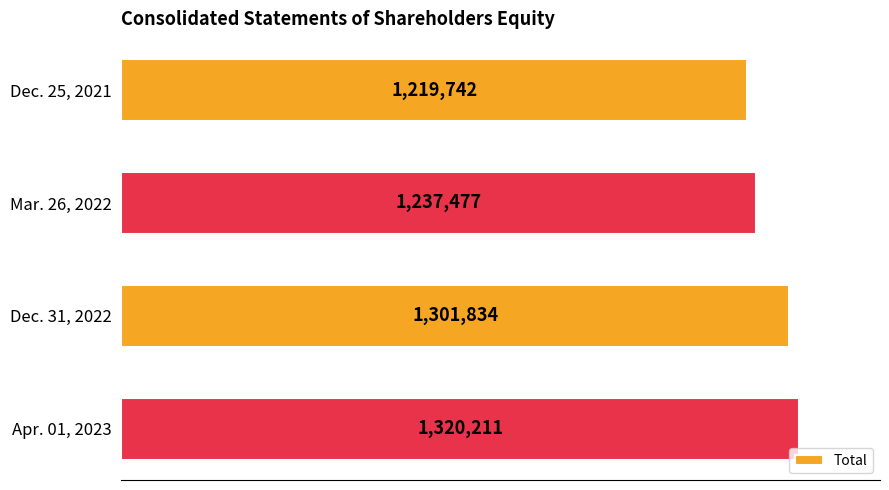

At which label is the value closest to 1269976?

Dec. 31, 2022